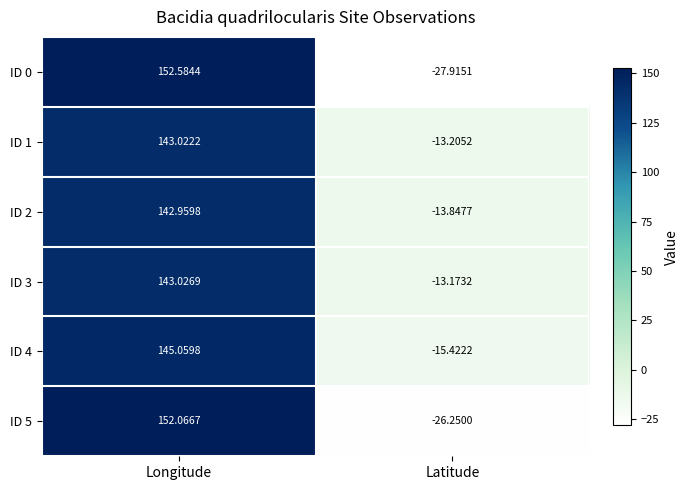

Is the value of ID 2 at Longitude greater than the value of ID 4 at Longitude?

No